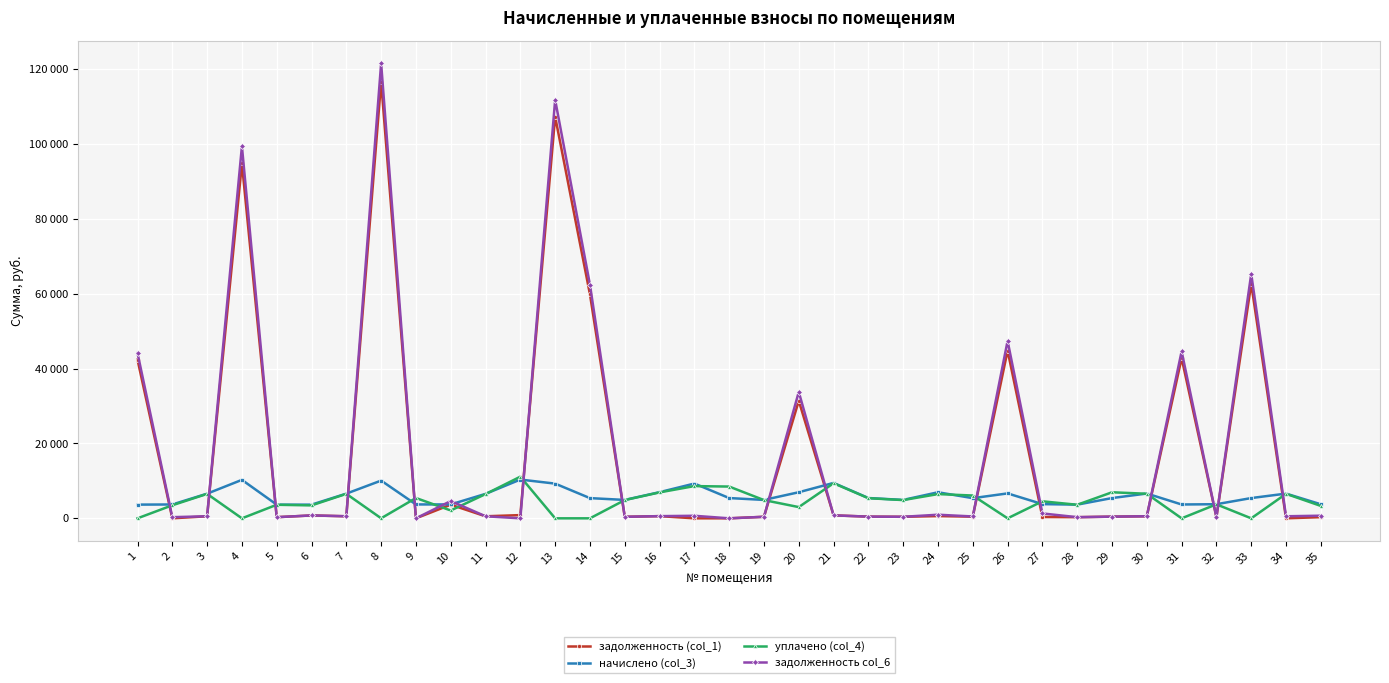

Reading left to right, extract all data points from this chart.

задолженность (col_1): 42400.3	0.0	549.1	94843.3	304.6	770.9	549.8	116692.1	0.0	3639.5	544.6	863.3	107339.0	59845.0	409.8	582.4	0.0	0.0	409.8	31401.6	793.9	452.0	409.8	601.0	447.8	44805.1	350.6	304.6	451.3	552.0	42811.9	314.2	62674.9	0.0	312.7
начислено (col_3): 3663.5	3699.1	6589.0	10279.3	3654.6	3654.6	6597.8	10083.5	3708.0	3716.9	6535.7	10359.2	9274.3	5397.5	4917.2	6989.2	9292.2	5415.2	4917.2	6971.3	9461.0	5424.1	4917.2	6962.4	5388.6	6660.1	3796.9	3654.6	5415.2	6624.6	3699.1	3770.2	5415.2	6606.7	3752.4
уплачено (col_4): 0.0	3487.3	6531.2	0.0	3622.5	3452.7	6540.0	11.3	5431.6	2096.7	6478.4	11131.6	0.0	0.0	4874.1	6927.9	8612.5	8488.7	4874.1	3000.0	9378.0	5376.5	4874.1	6473.8	6094.2	0.0	4546.3	3622.5	6959.7	6566.5	0.0	3737.1	0.0	6548.8	3313.2
задолженность col_6: 44178.5	308.3	549.1	99418.8	304.6	777.6	549.8	121586.2	0.0	4616.4	544.6	0.0	111840.8	62420.8	409.8	582.4	679.7	0.0	409.8	33776.4	792.9	452.0	409.8	961.6	494.9	47411.6	1304.5	304.6	451.3	552.0	44607.5	314.2	65303.4	550.6	702.0